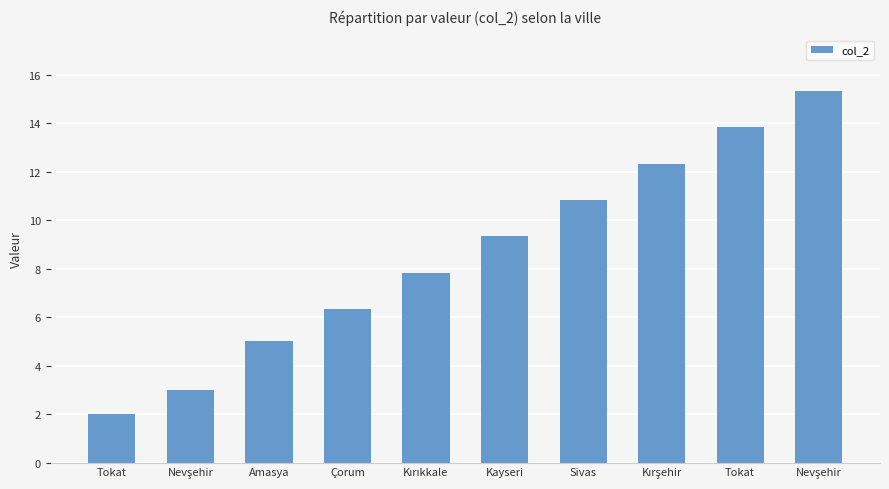

Approximately how many times larger is the value at Nevşehir compared to Tokat?

0.2